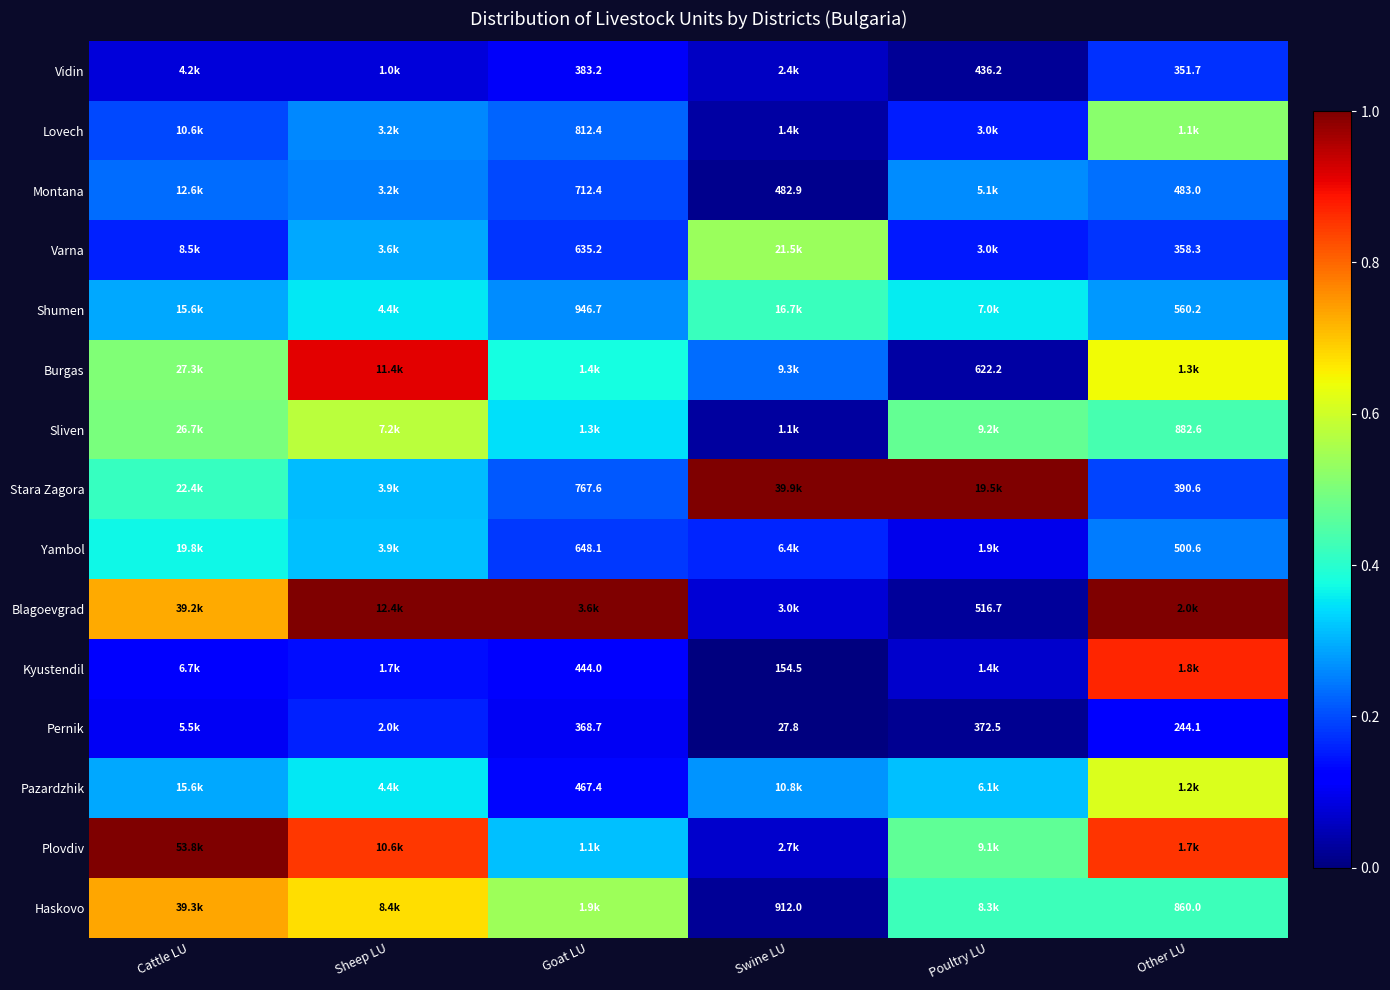

Which category has the lowest value across all series?

Swine LU